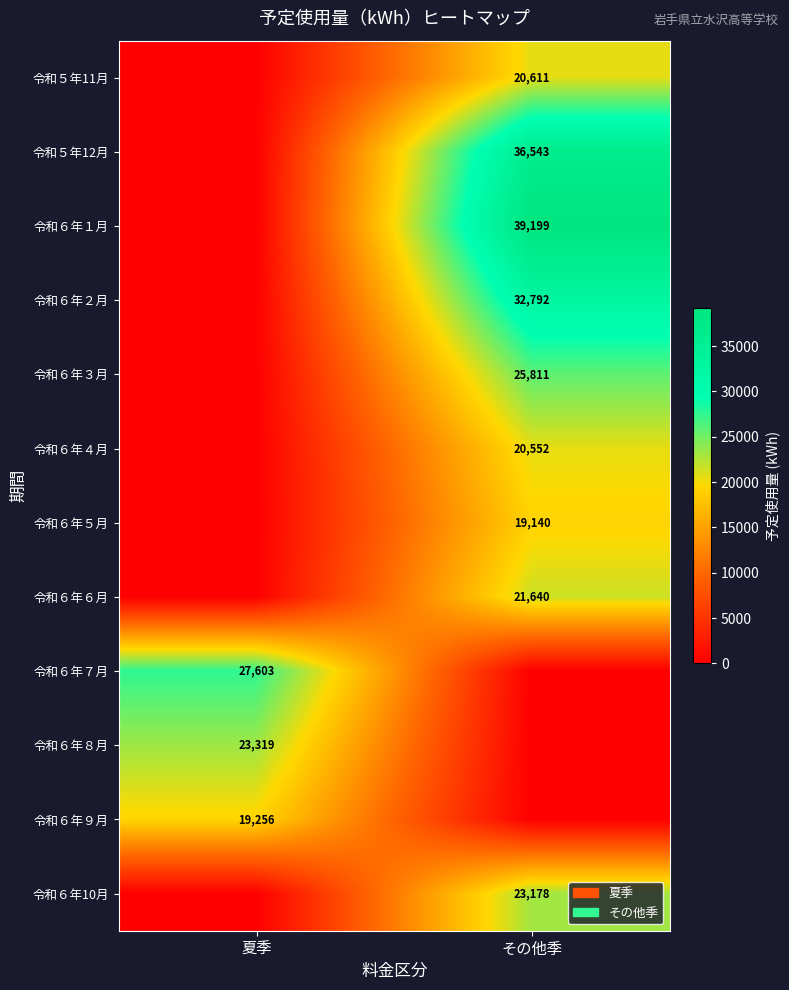

The value of 令和６年９月 at 夏季 is 19256. True or false?

True